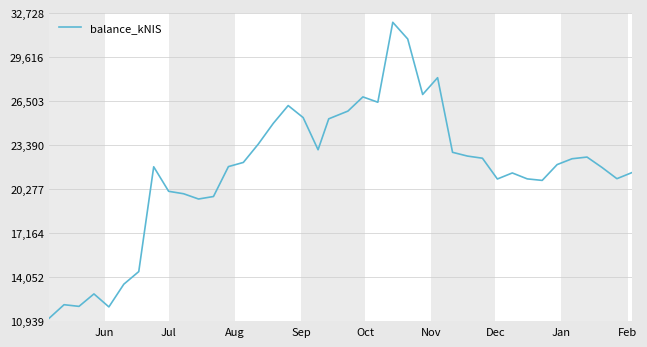

What is the minimum value shown in the chart?

11162.2